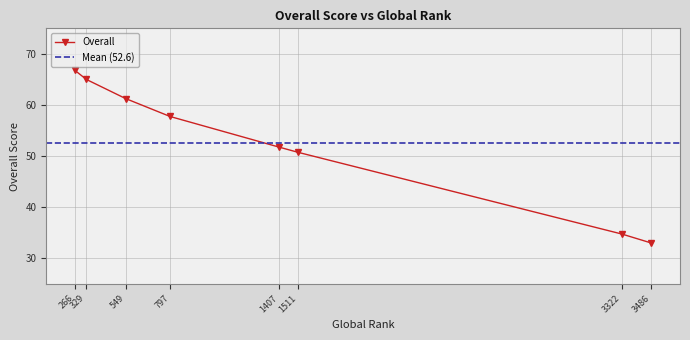

Which has a higher value, 797 or 3486?

797